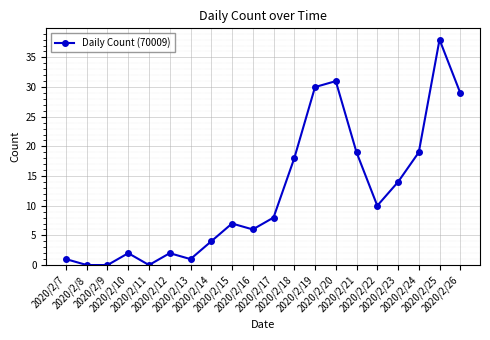

Reading left to right, what are all the values shown in this chart?

2020/2/7=1	2020/2/8=0	2020/2/9=0	2020/2/10=2	2020/2/11=0	2020/2/12=2	2020/2/13=1	2020/2/14=4	2020/2/15=7	2020/2/16=6	2020/2/17=8	2020/2/18=18	2020/2/19=30	2020/2/20=31	2020/2/21=19	2020/2/22=10	2020/2/23=14	2020/2/24=19	2020/2/25=38	2020/2/26=29